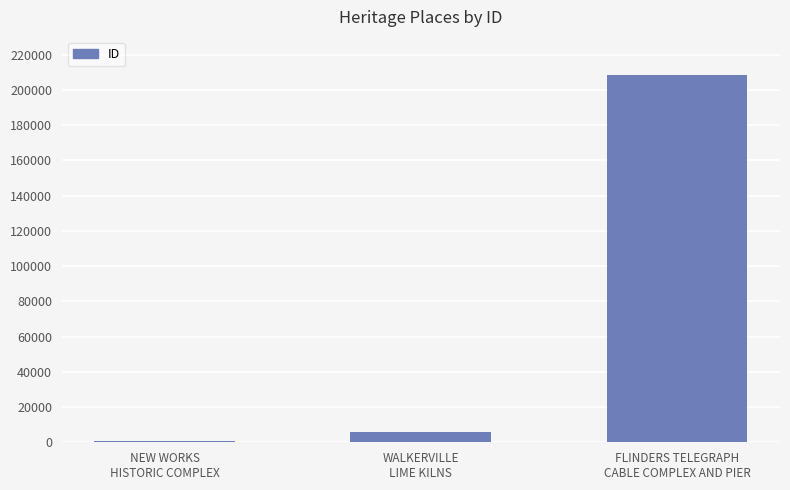

Approximately how many times larger is the value at WALKERVILLE
LIME KILNS compared to NEW WORKS
HISTORIC COMPLEX?

9.5